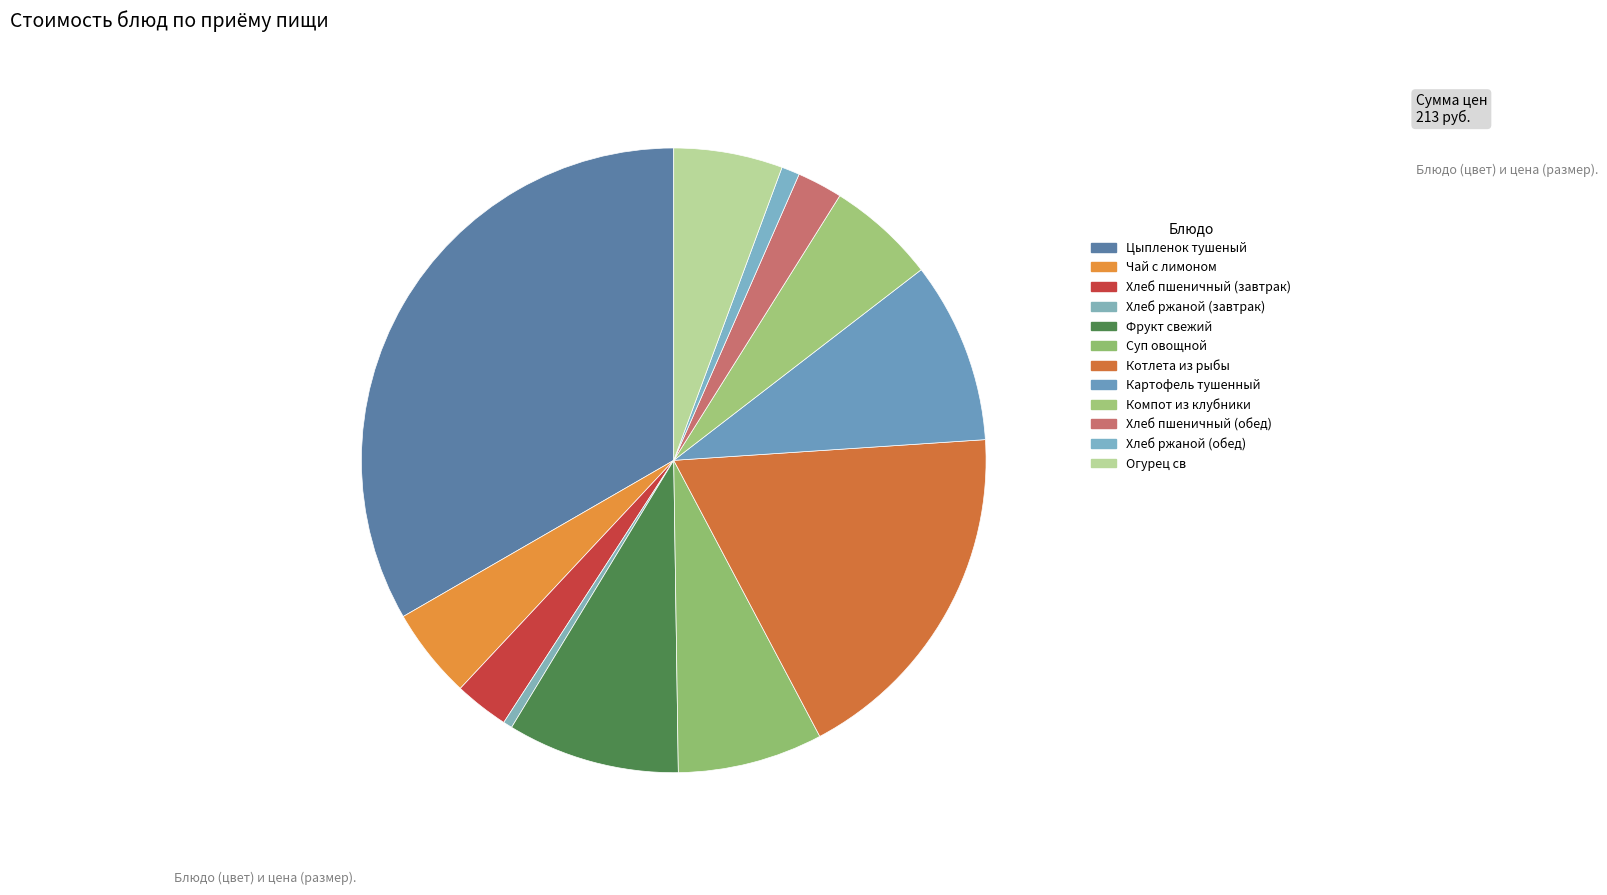

Is there any slice that represents more than half of the pie?

No